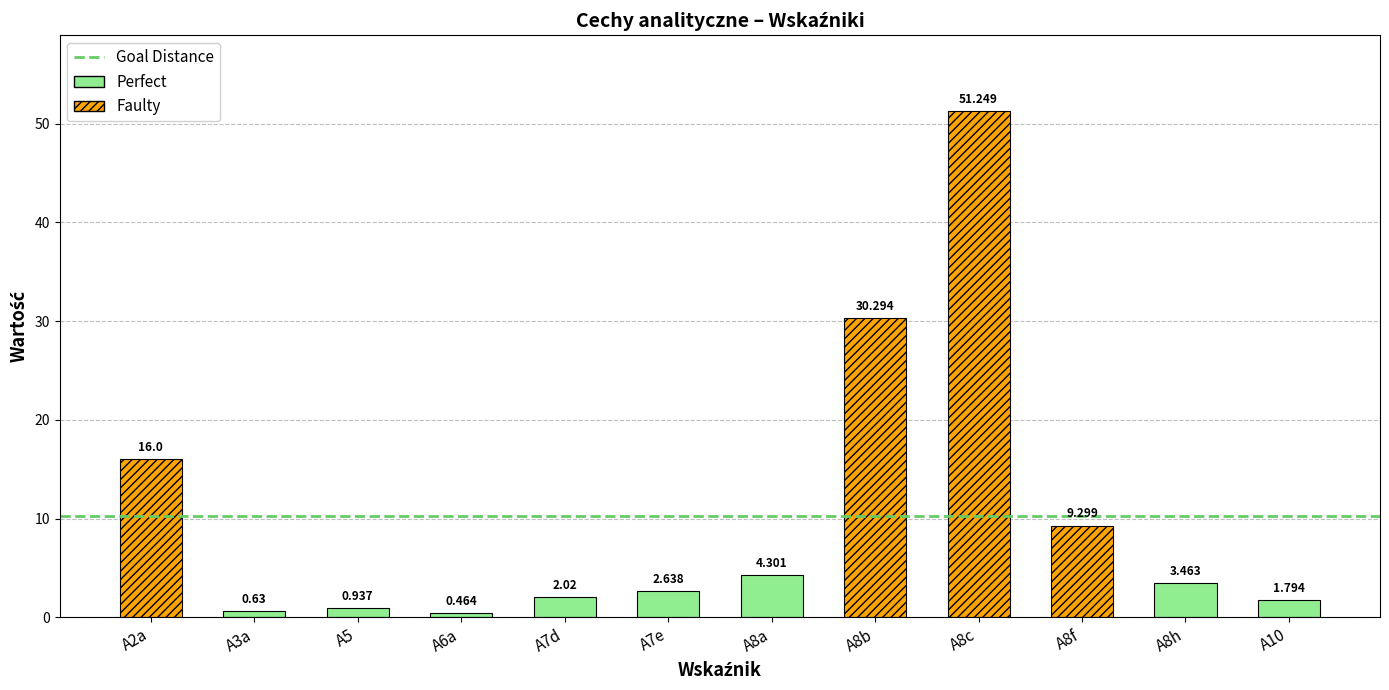

What is the sum of the values at A8f and A8c?

60.5